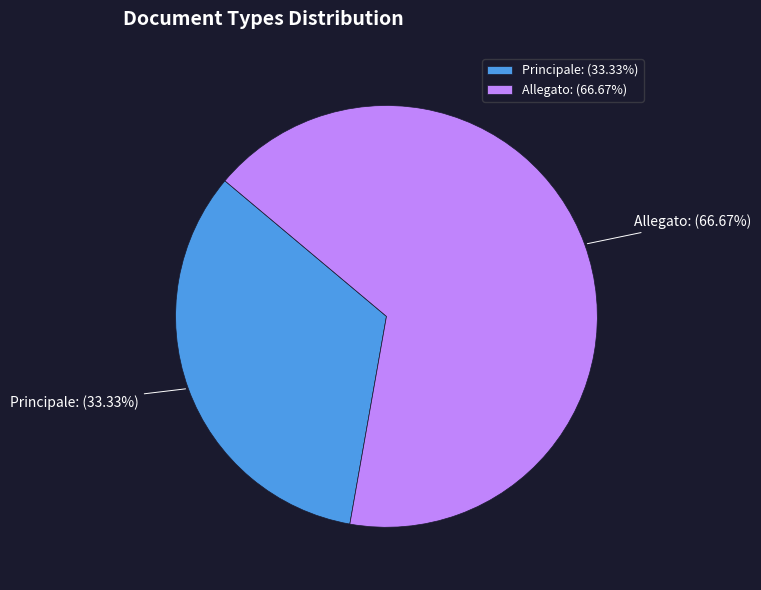

How many slices are in this pie chart?

2